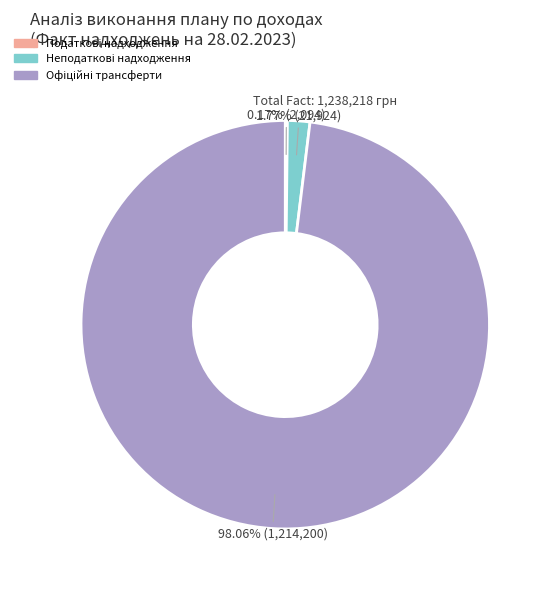

Does any single category account for the majority?

Yes